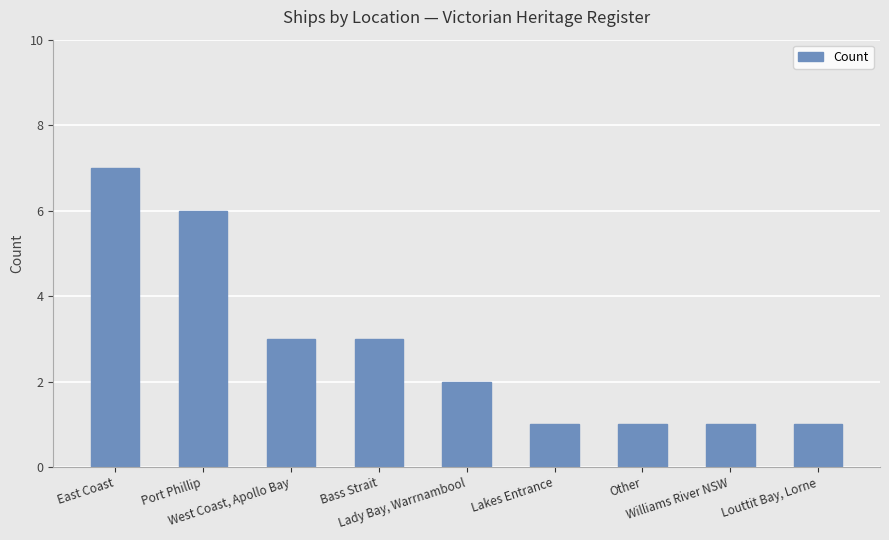

What is the average value?

3